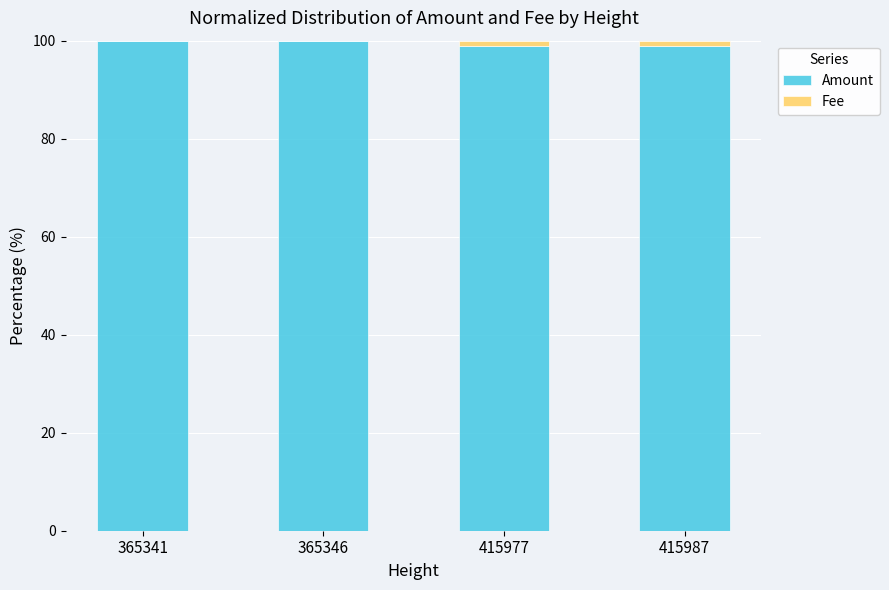

What is the total value across all series at 365346?

100.0